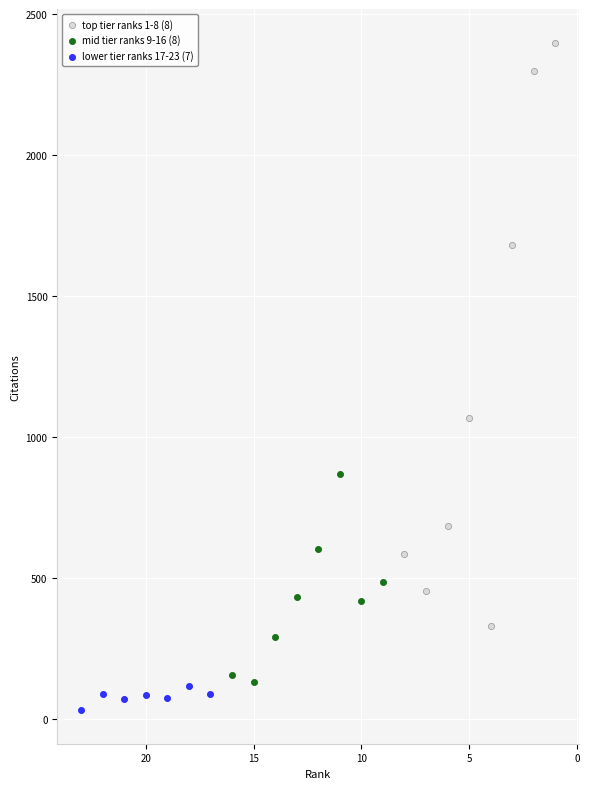

Which series reaches the maximum Y coordinate?

top tier ranks 1-8 (8)